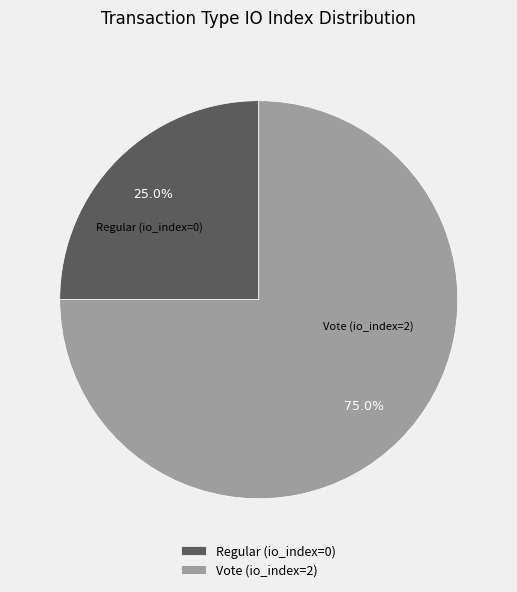

Rank the categories by value from highest to lowest.

Vote, Regular